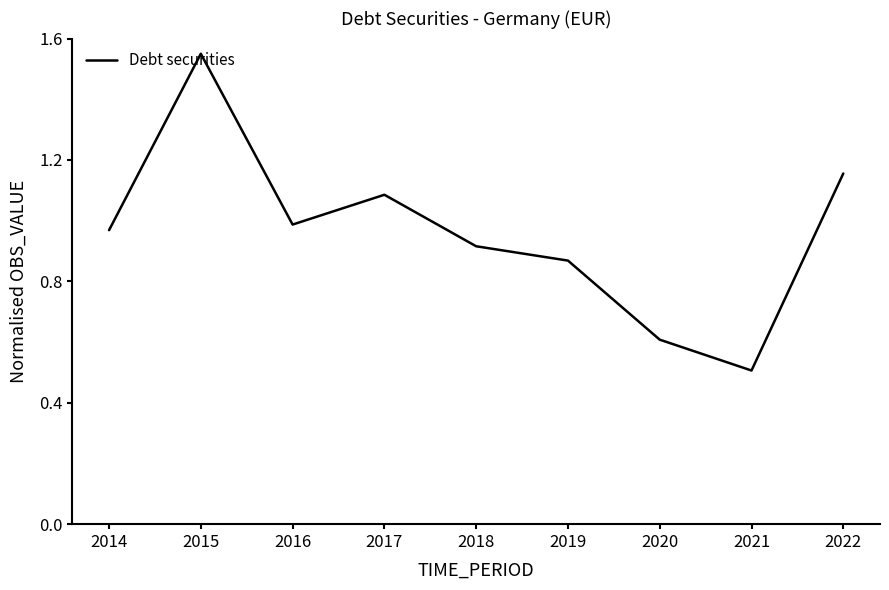

At which category does the data reach its first local peak?

2015